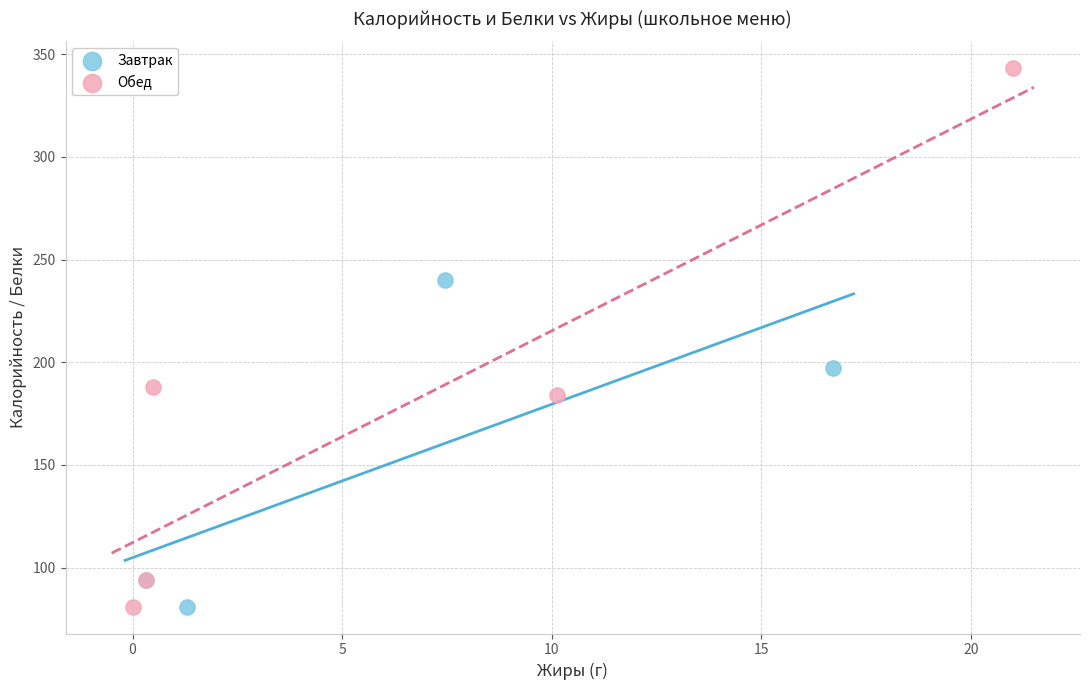

Which series has the largest Y range (max minus min)?

Обед